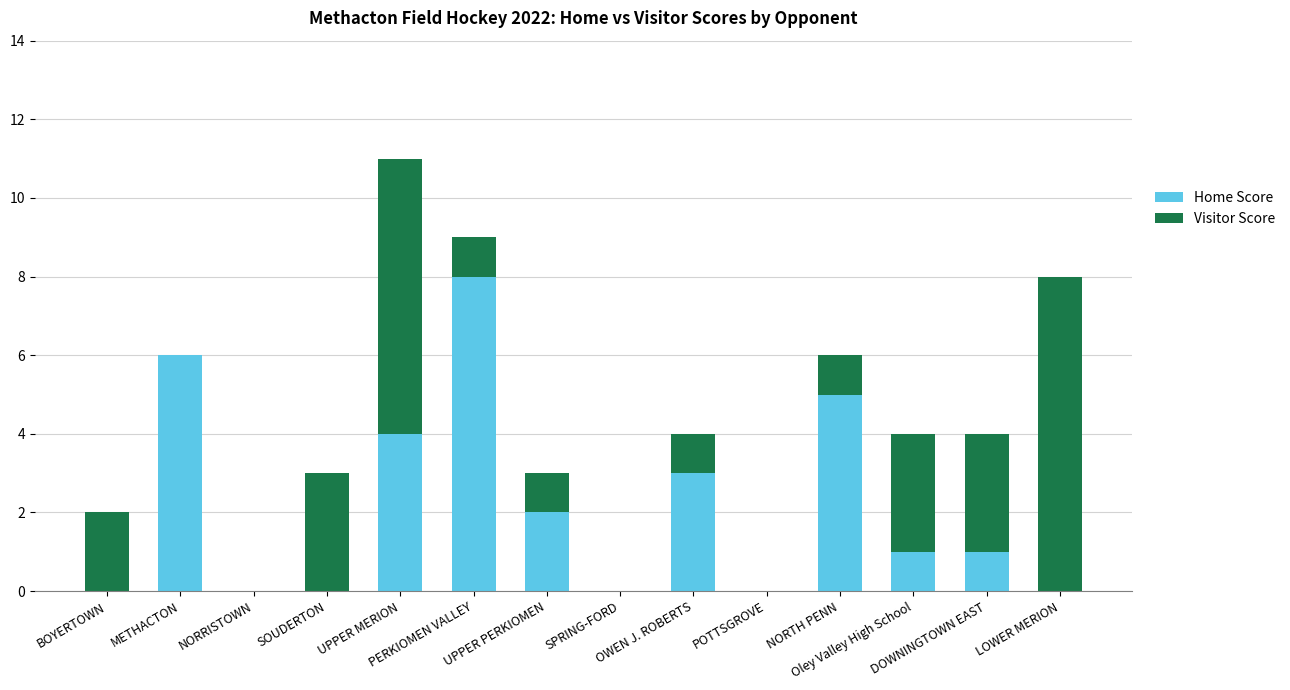

What are all the series names shown in the legend?

Home Score, Visitor Score